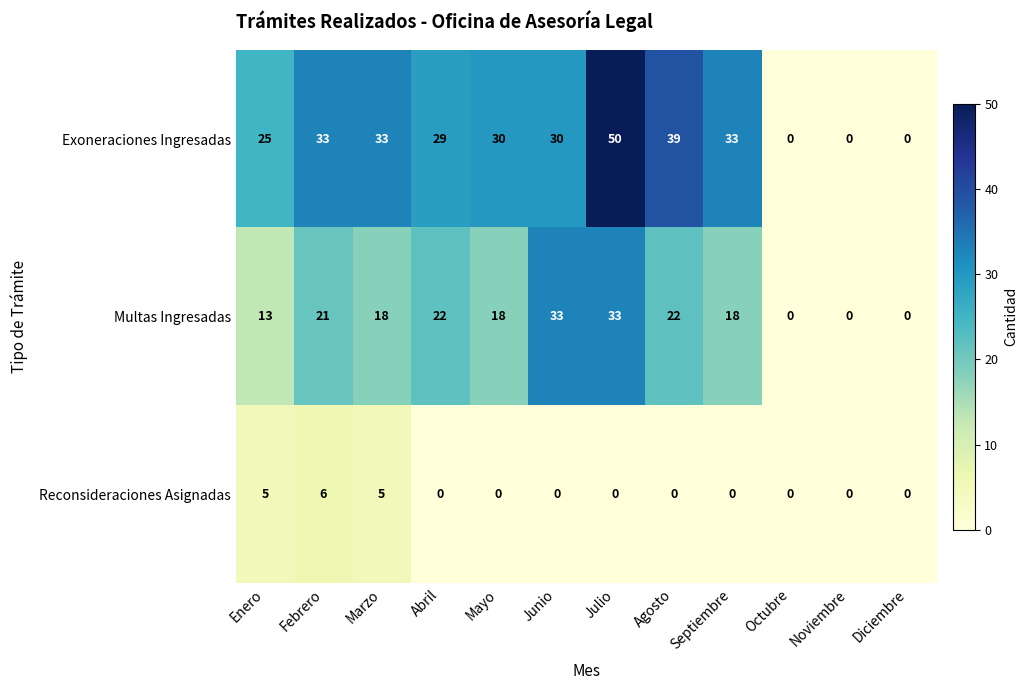

How many values in the Exoneraciones Ingresadas series are below 30?

5